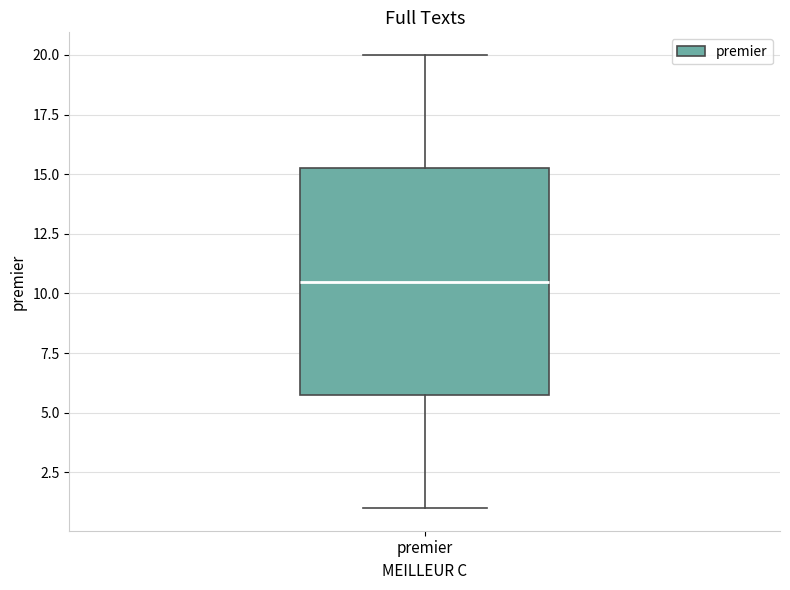

Transcribe this box plot: give where the median line is, the range the box spans, and where the two whiskers end, as read against the y-axis. The values are not printed on the chart, so give them approximately, as read against the axis.

median 10.5, box 6.0 to 15.5, whiskers 1.0 to 20.0